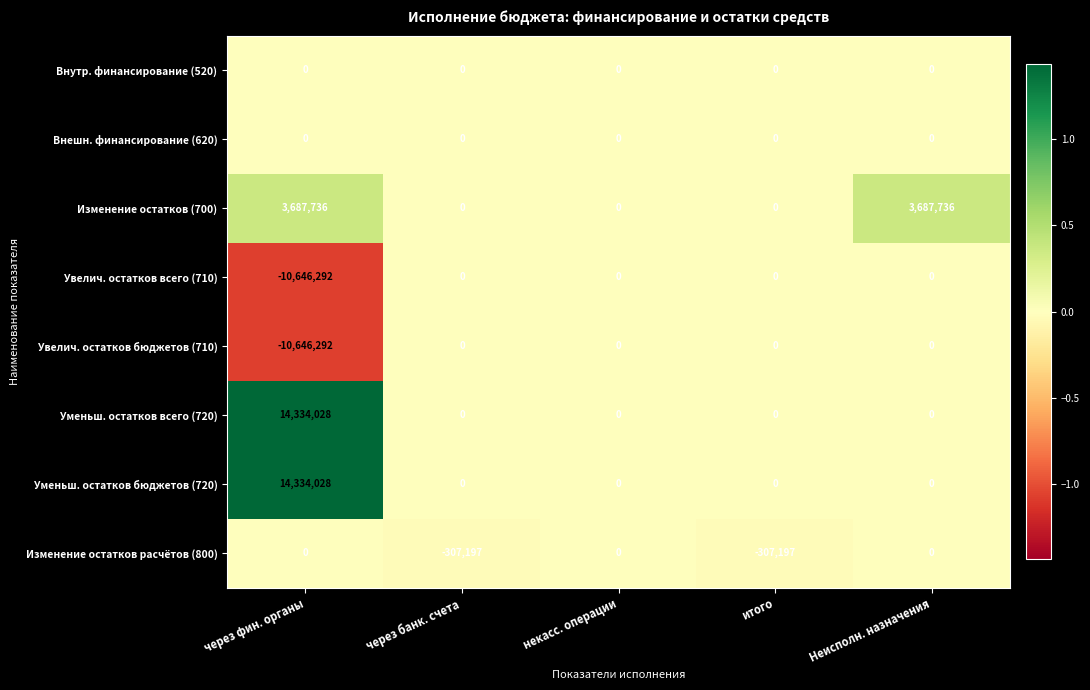

How many distinct data groups are displayed?

8